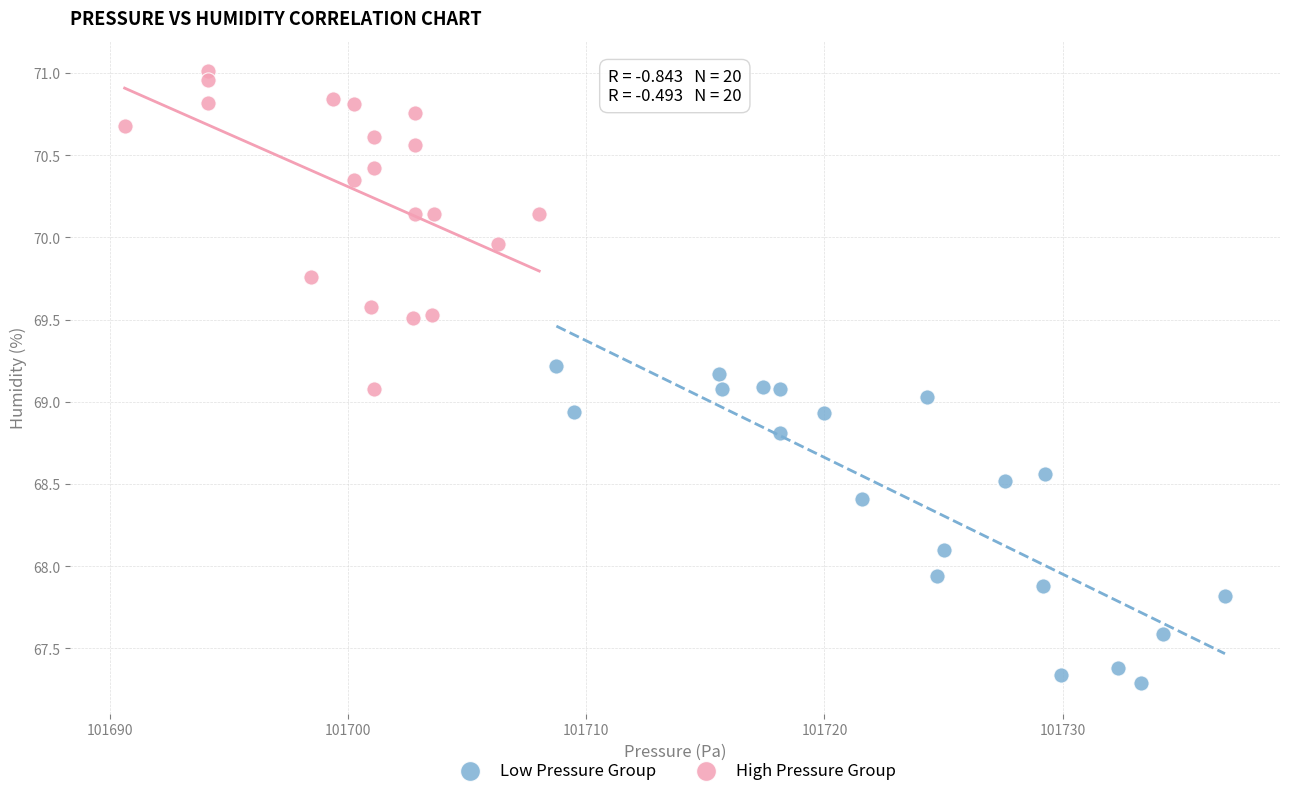

Which series reaches the maximum Y coordinate?

High Pressure Group